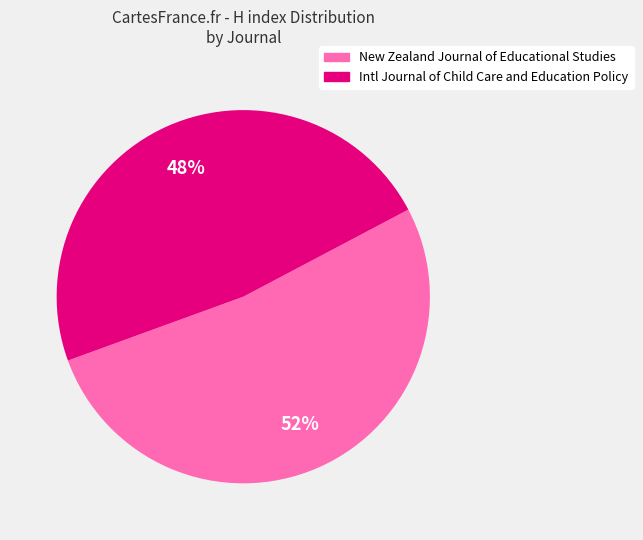

Count the number of slices in the pie.

2